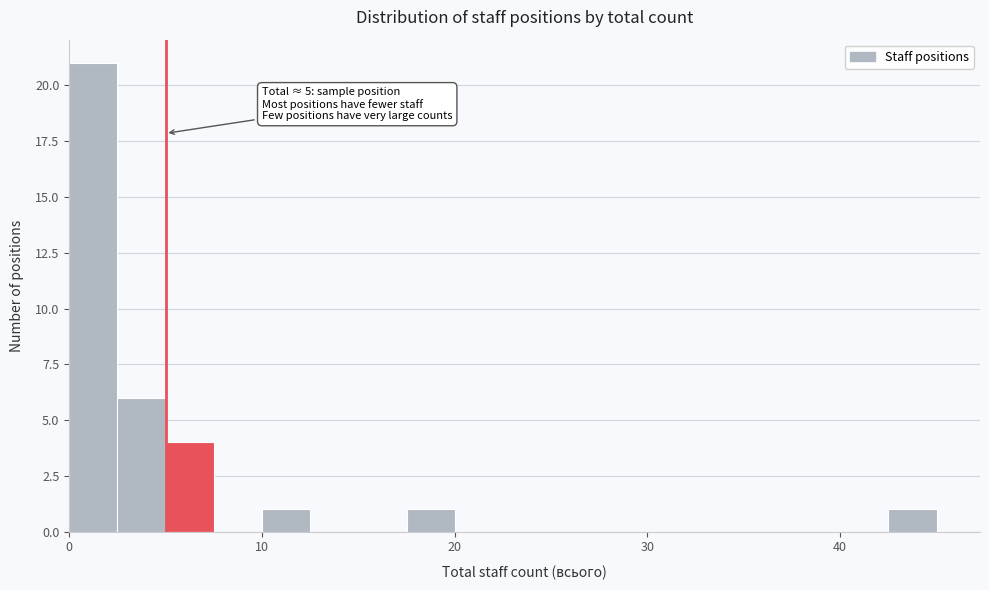

Read against the x-axis, roughly where is the centre of the tallest bar?

1